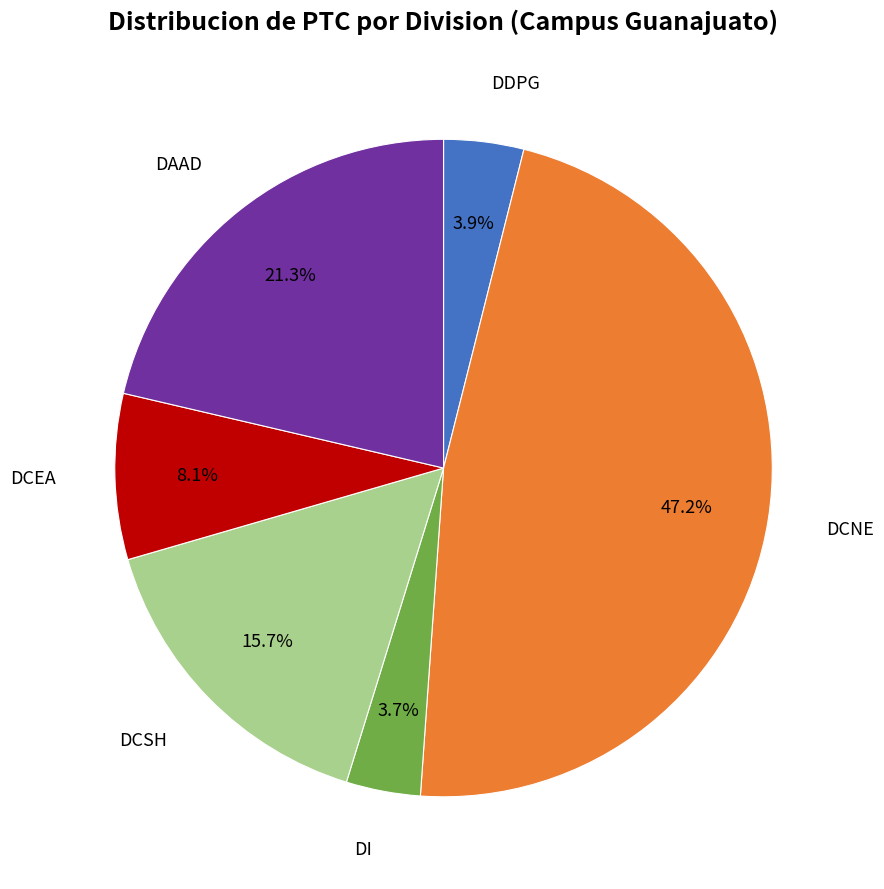

Is there a majority slice in this chart?

No